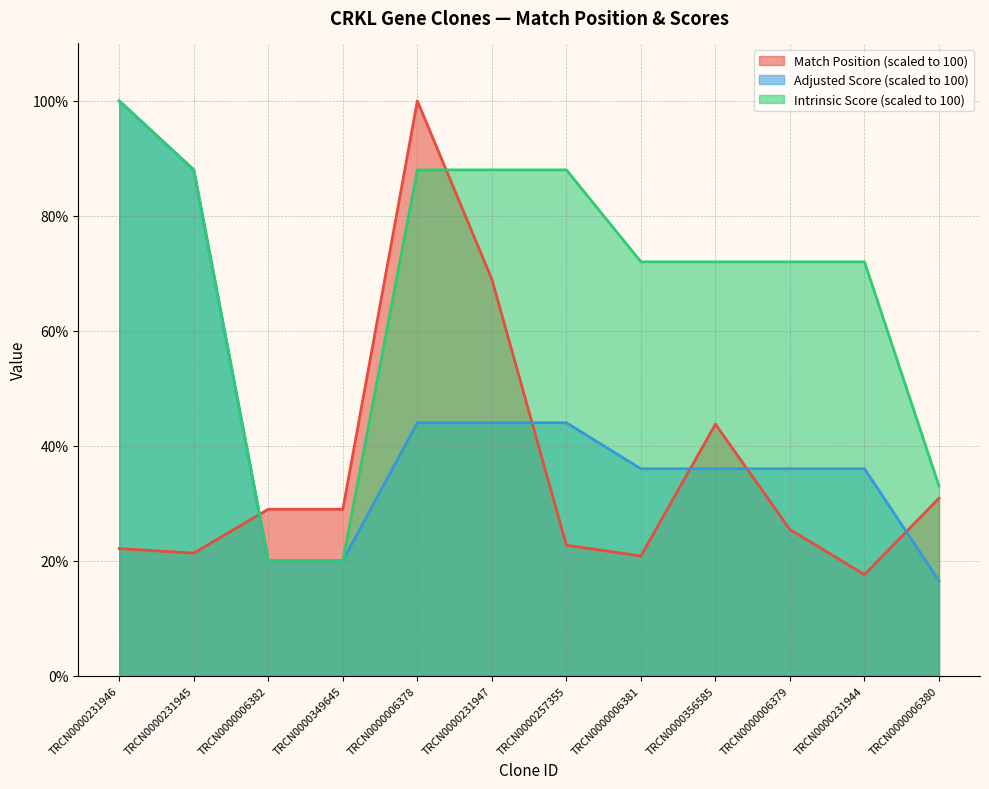

True or false: Adjusted Score and Intrinsic Score intersect in this chart.

False